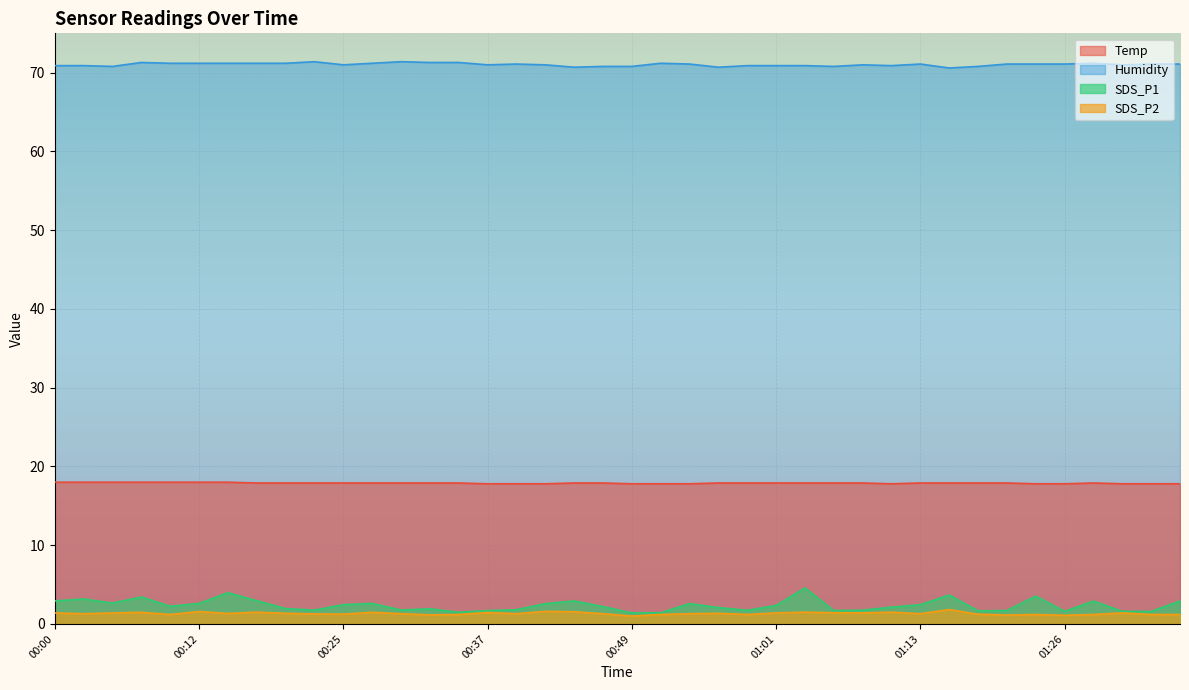

True or false: Humidity has more than 0 interior local peaks.

True